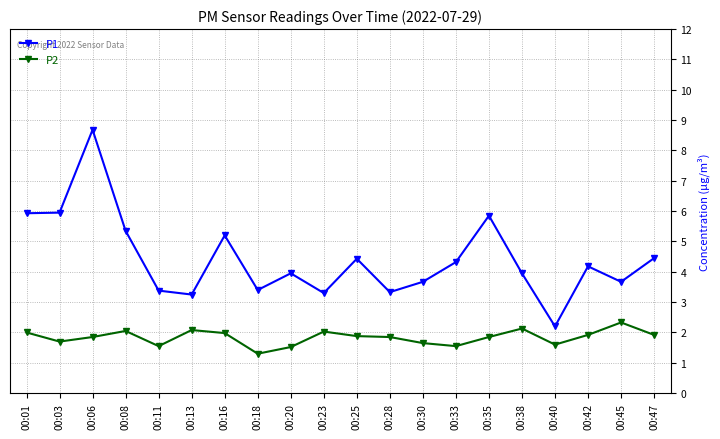

True or false: P2 has a value of 1.3 at 00:18.

True